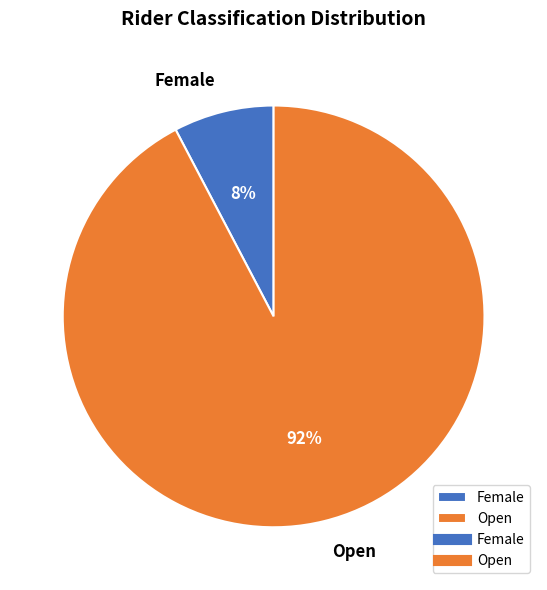

Does Female account for over 50% of the chart?

No